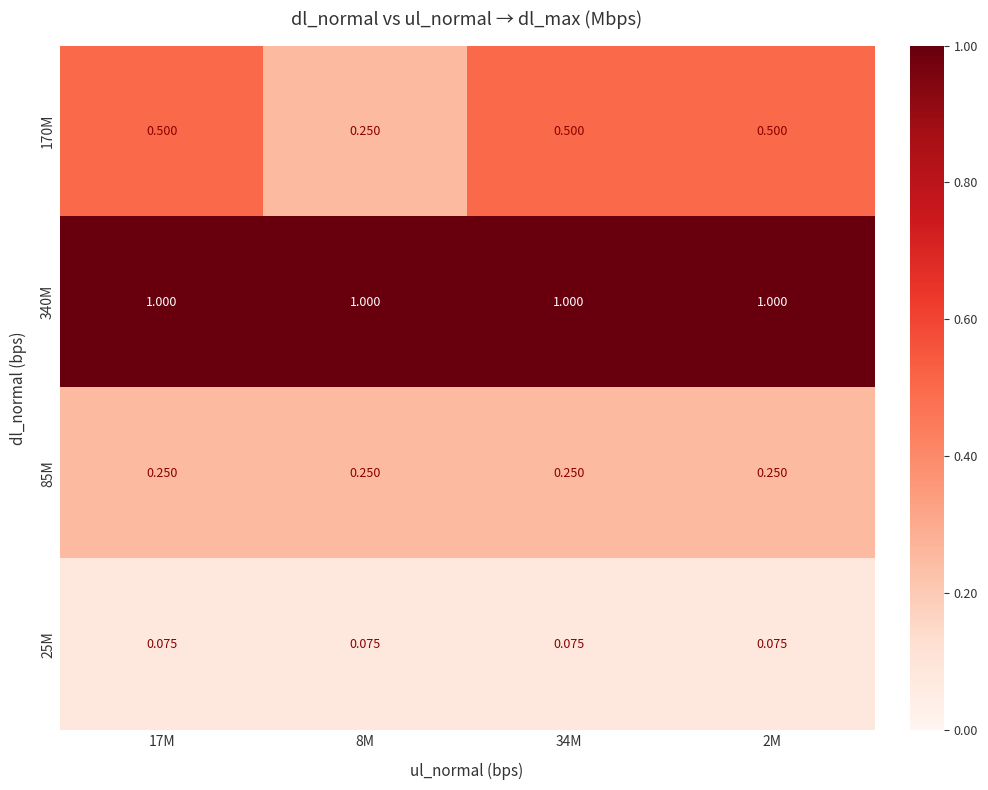

Rank the series at 17M from highest to lowest value.

340M, 170M, 85M, 25M